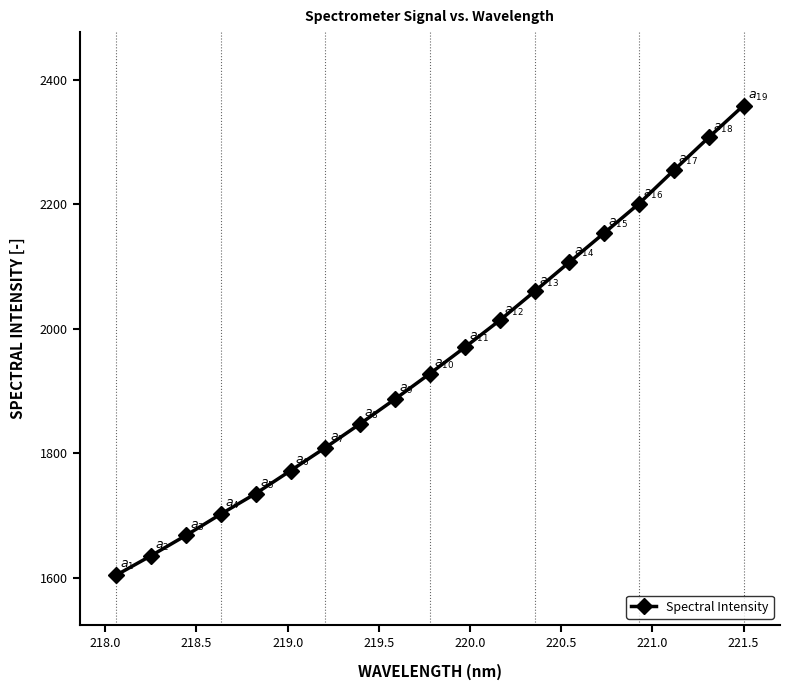

True or false: the data has more than 0 interior local peaks.

False